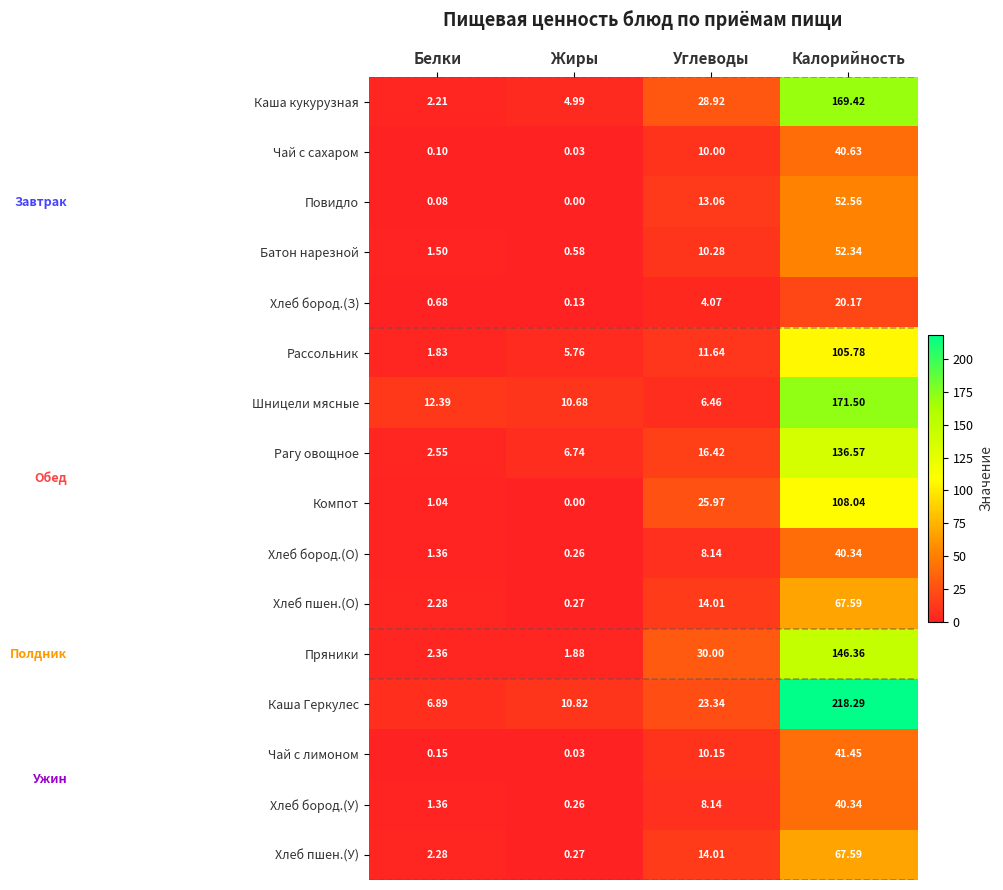

Where is Хлеб пшен.(О) nearest to the value 33?

Углеводы